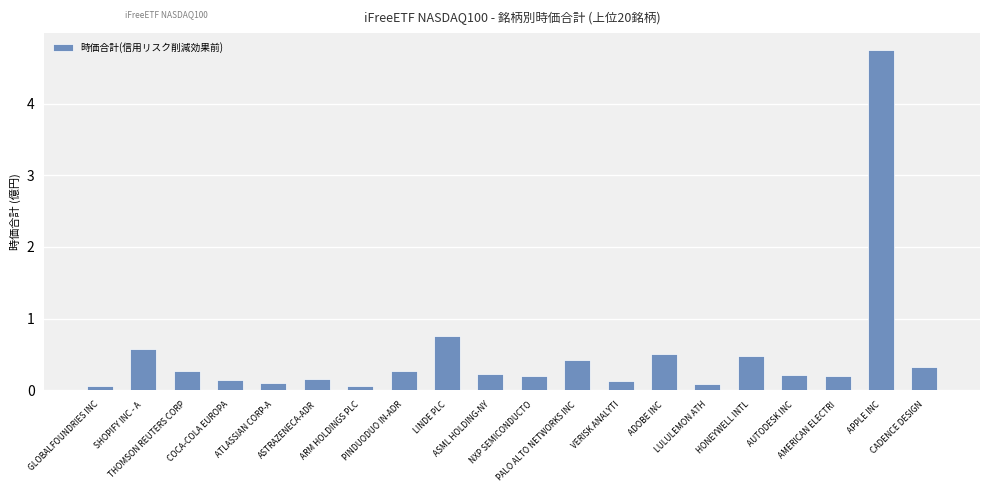

What is the value of the 18th bar from the left?

0.2